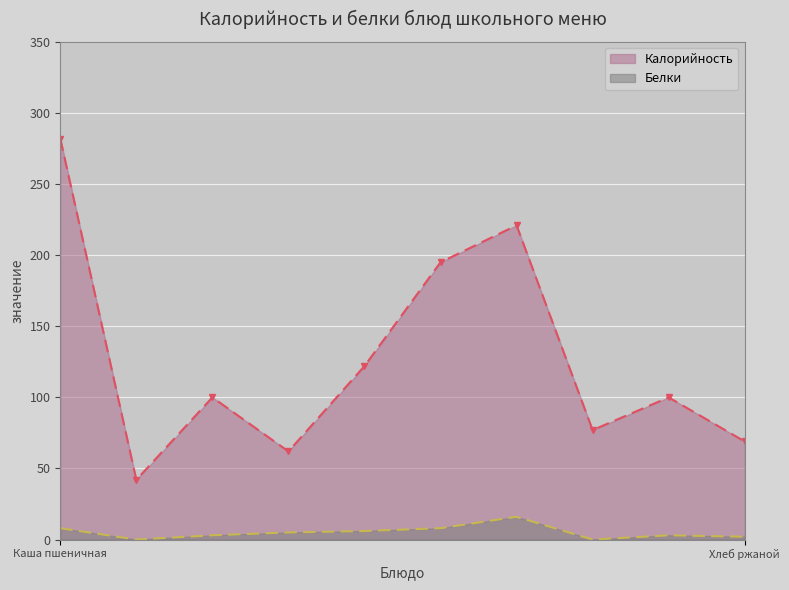

What is the difference between the Белки values at Хлеб пшеничный (обед) and Чай с лимоном?

3